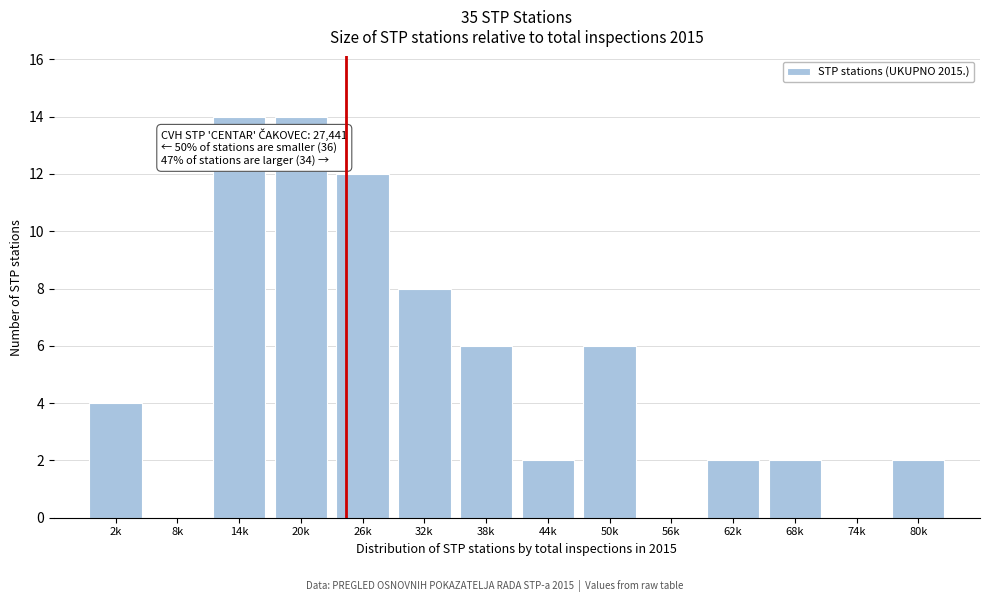

Reading left to right, transcribe all the data shown in this chart.

2k=4	8k=0	14k=14	20k=14	26k=12	32k=8	38k=6	44k=2	50k=6	56k=0	62k=2	68k=2	74k=0	80k=2